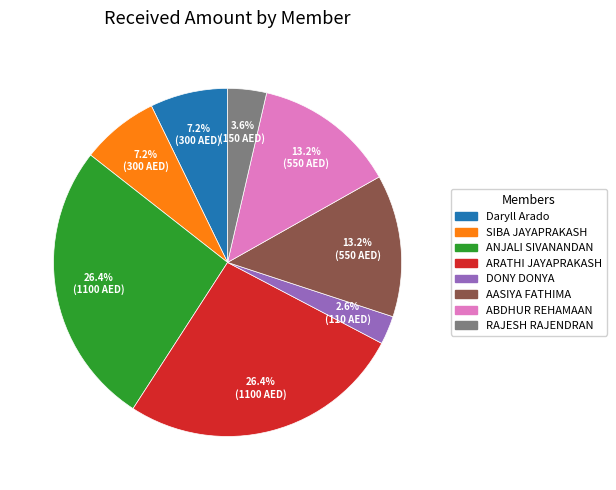

Combined, do ABDHUR REHAMAAN and DONY DONYA account for over 50%?

No